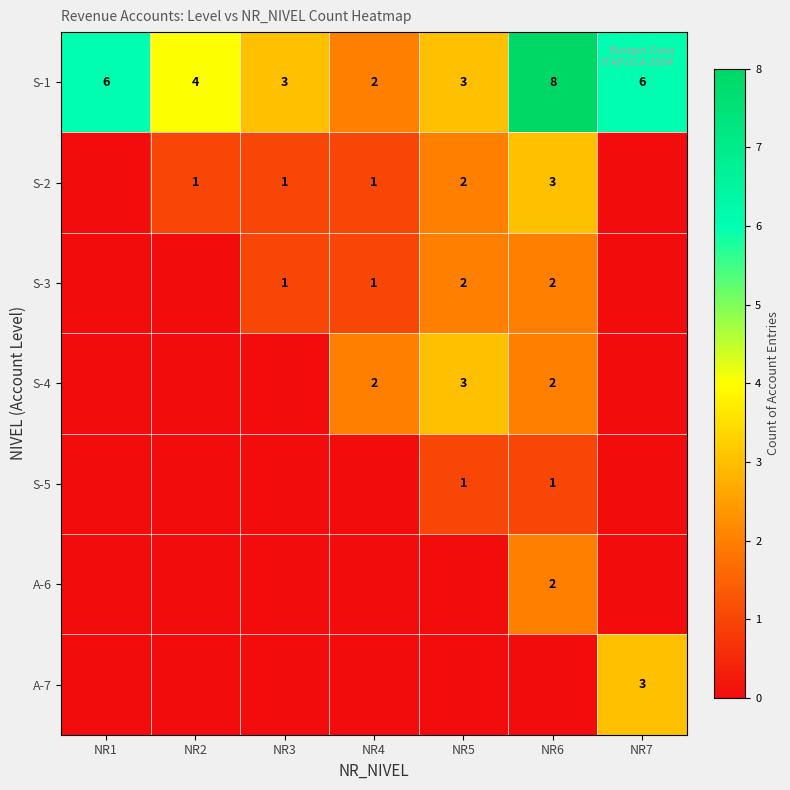

Which label corresponds to the largest value in the chart?

NR6